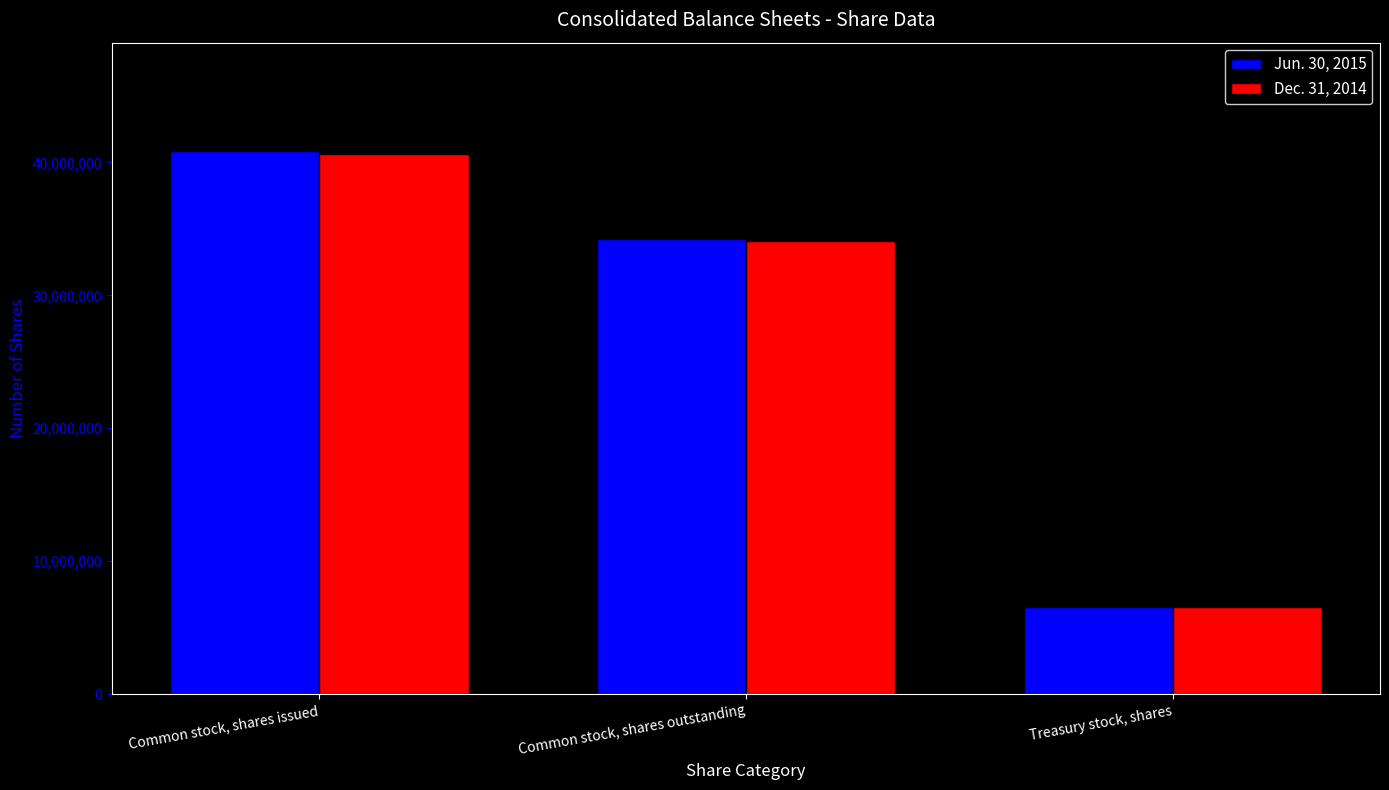

Which series changed the most between Common stock, shares issued and Treasury stock, shares?

Jun. 30, 2015